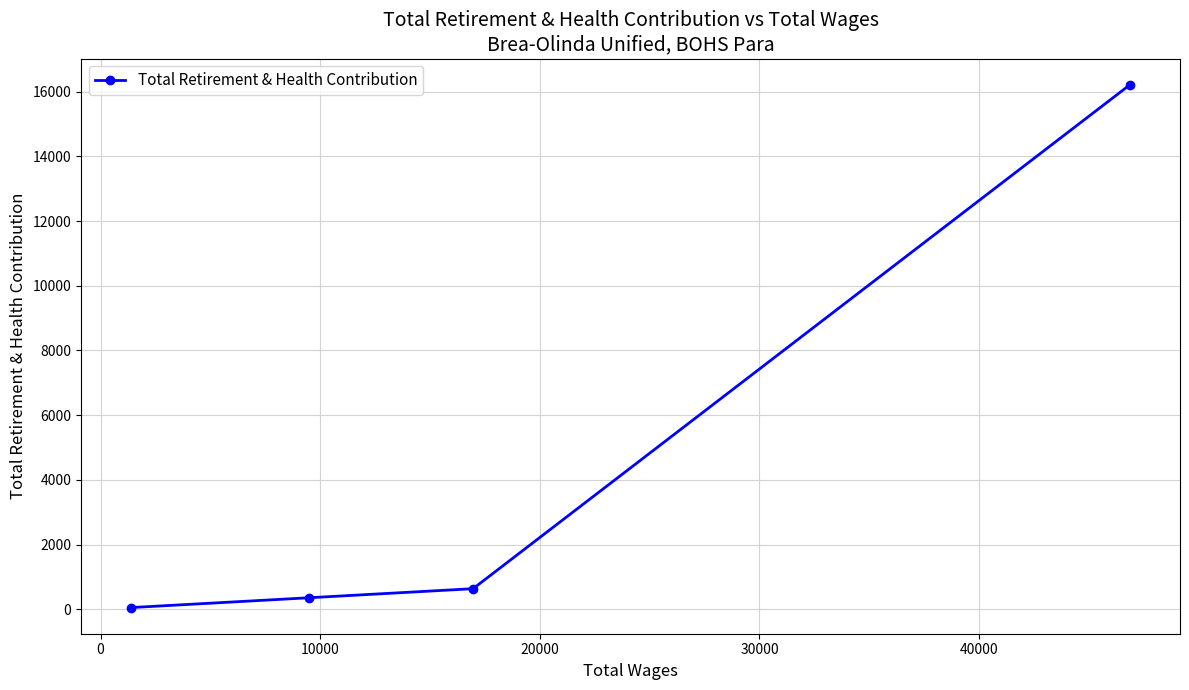

What is the maximum value shown in the chart?

16218